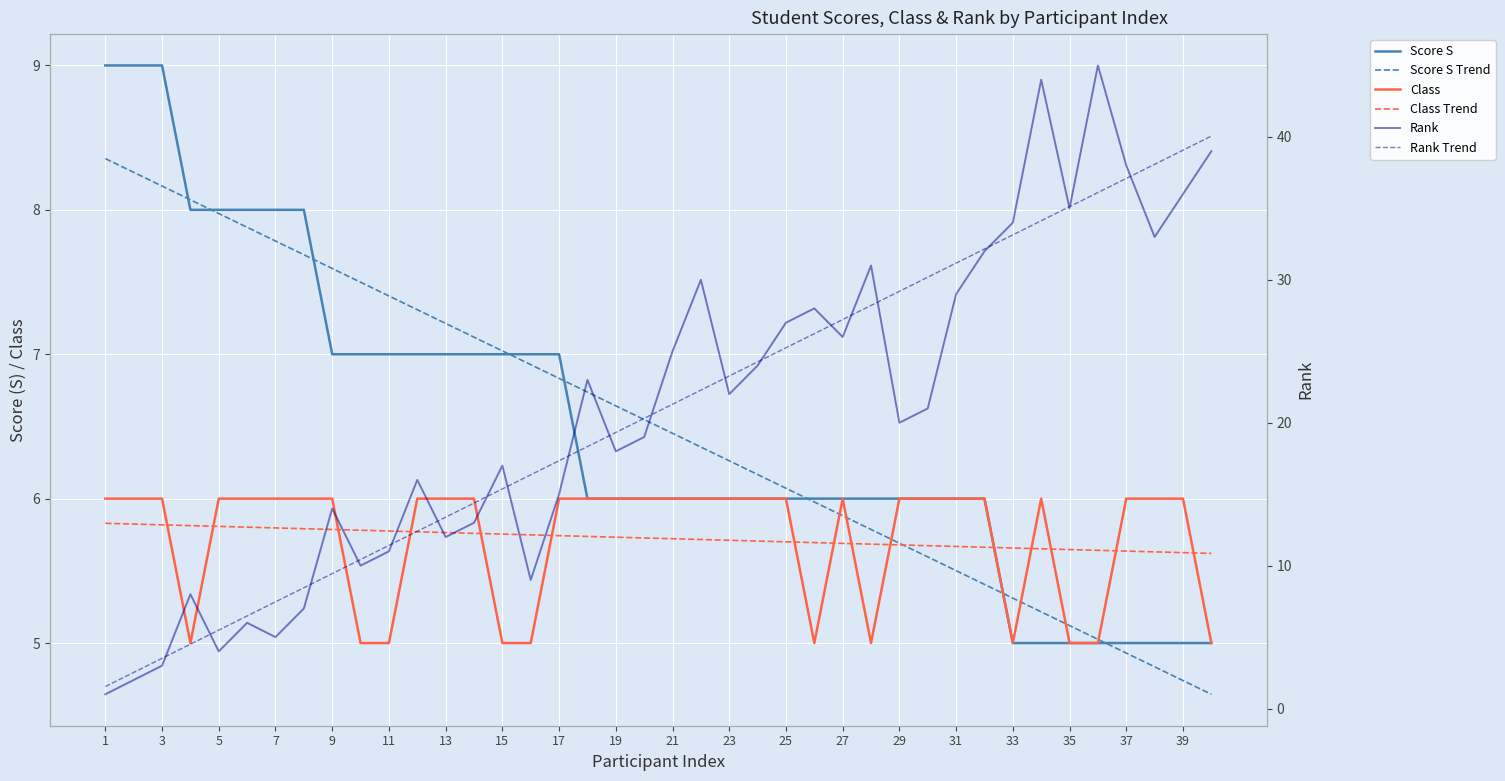

What are all the series names shown in the legend?

Score S, Score S Trend, Class, Class Trend, Rank, Rank Trend